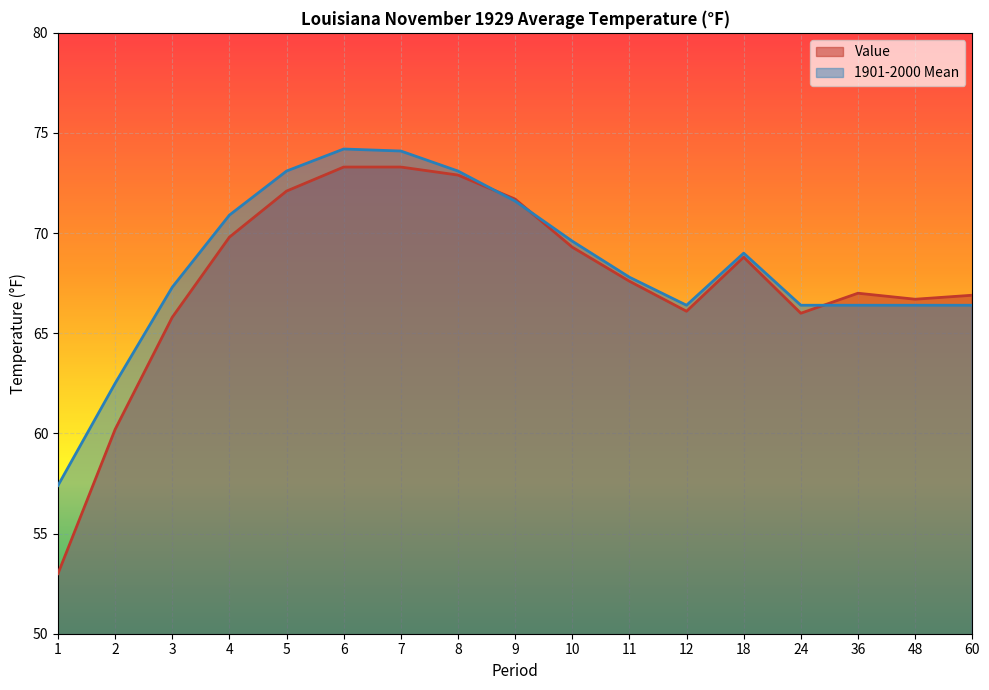

Between which two adjacent categories do 1901-2000 Mean and Value first intersect?

8 and 9